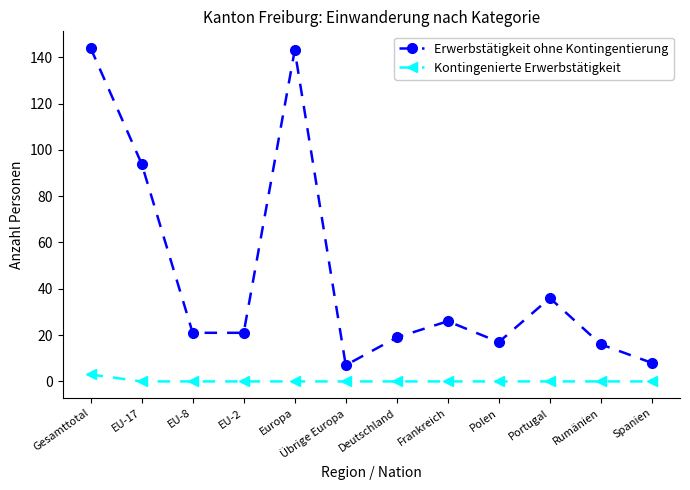

Reading left to right, transcribe all the data shown in this chart.

Erwerbstätigkeit ohne Kontingentierung: 144	94	21	21	143	7	19	26	17	36	16	8
Kontingenierte Erwerbstätigkeit: 3	0	0	0	0	0	0	0	0	0	0	0